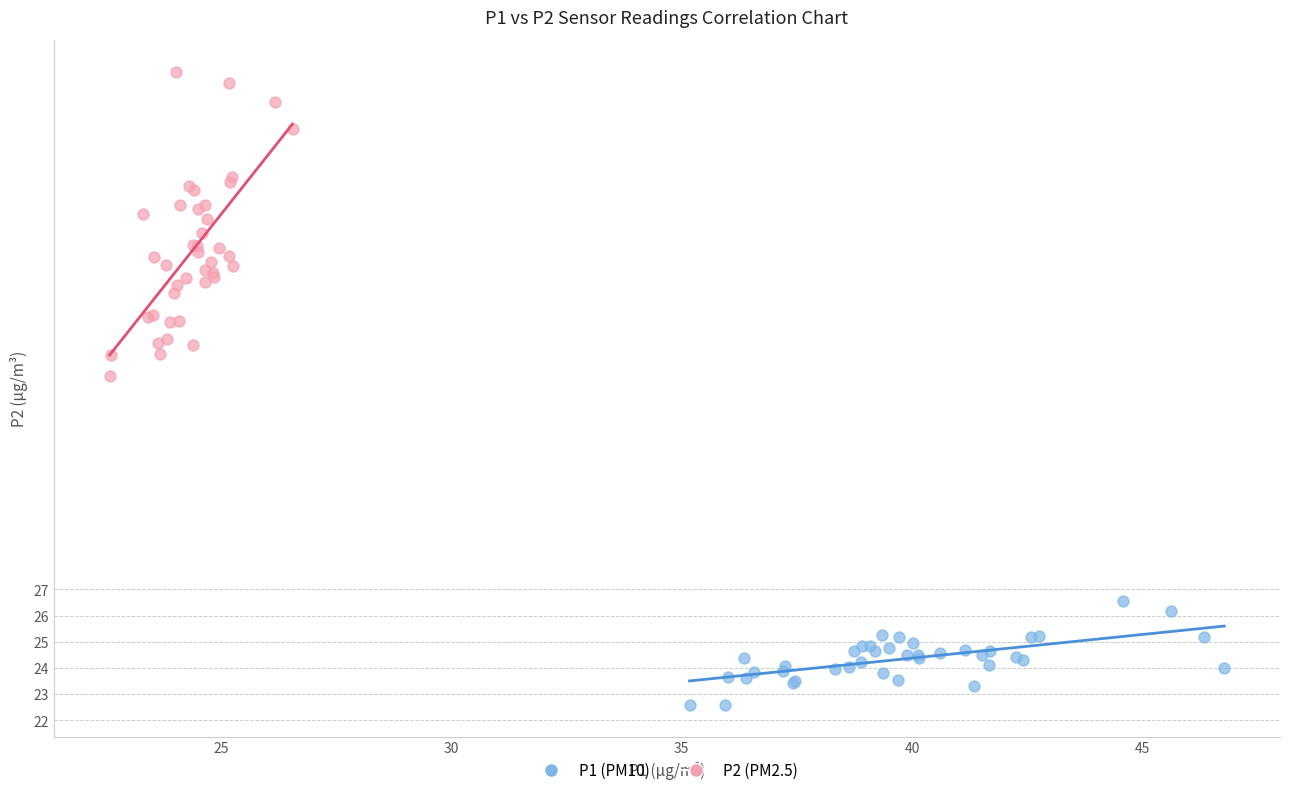

Which series contains the highest Y value?

P2 (PM2.5)